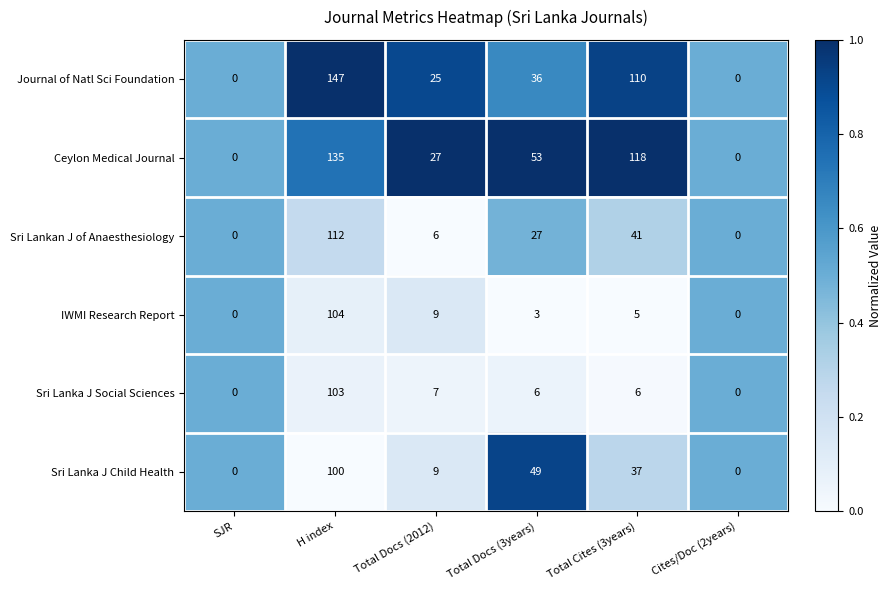

Which series has the largest range (max minus min)?

Journal of Natl Sci Foundation